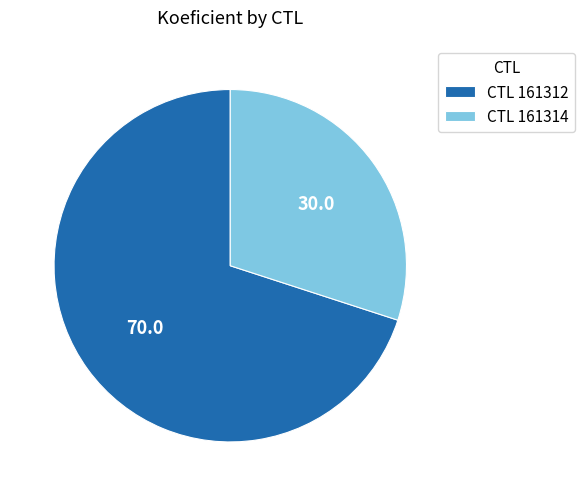

Is there a majority slice in this chart?

Yes